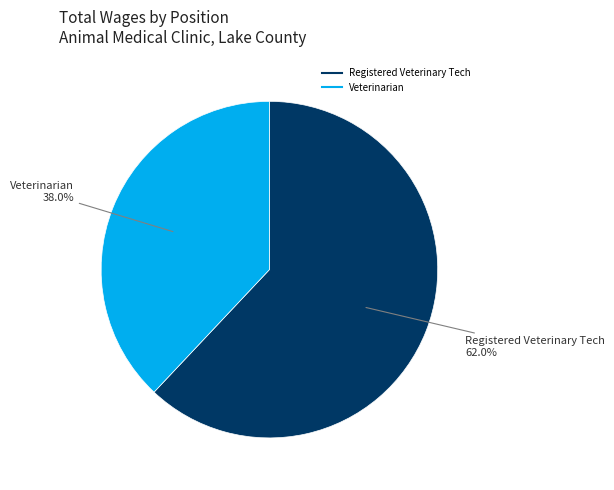

True or false: Registered Veterinary Tech accounts for 62% of the total.

True